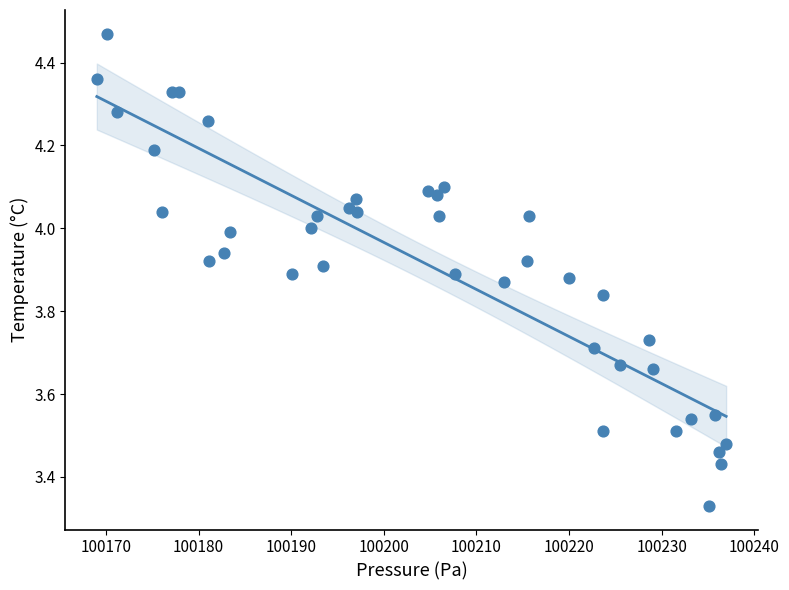

What is the range of X values (max minus min)?

68.0